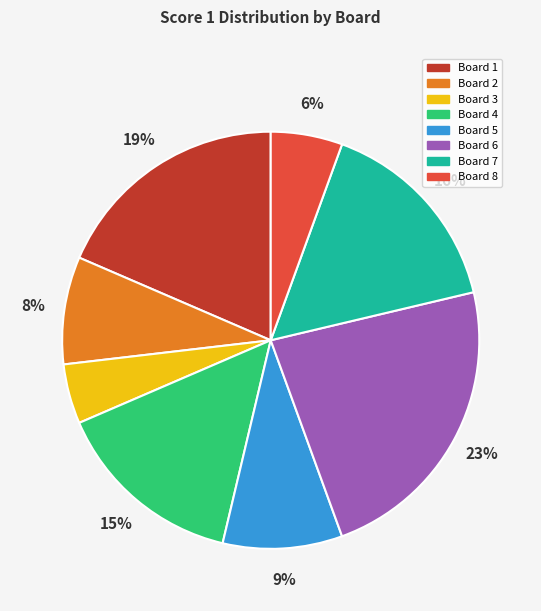

The Board 2 slice represents 8% of the pie. True or false?

True